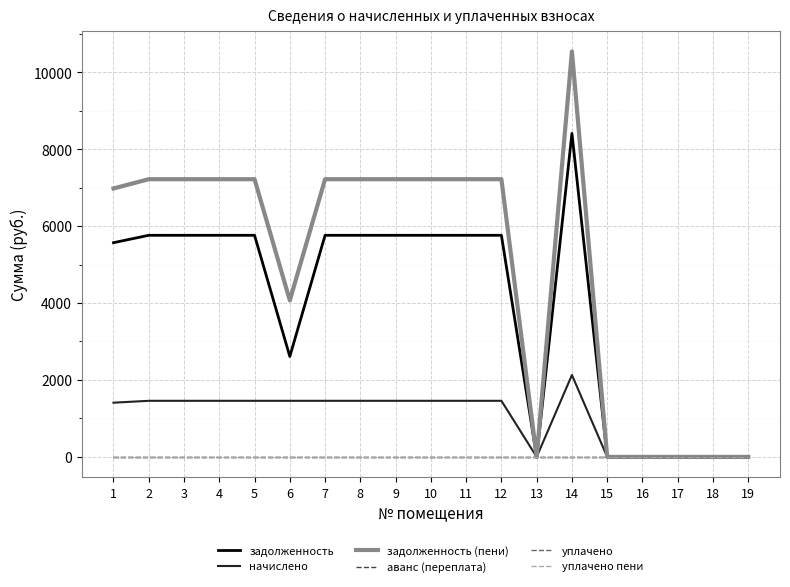

Does the chart have visible grid lines?

Yes